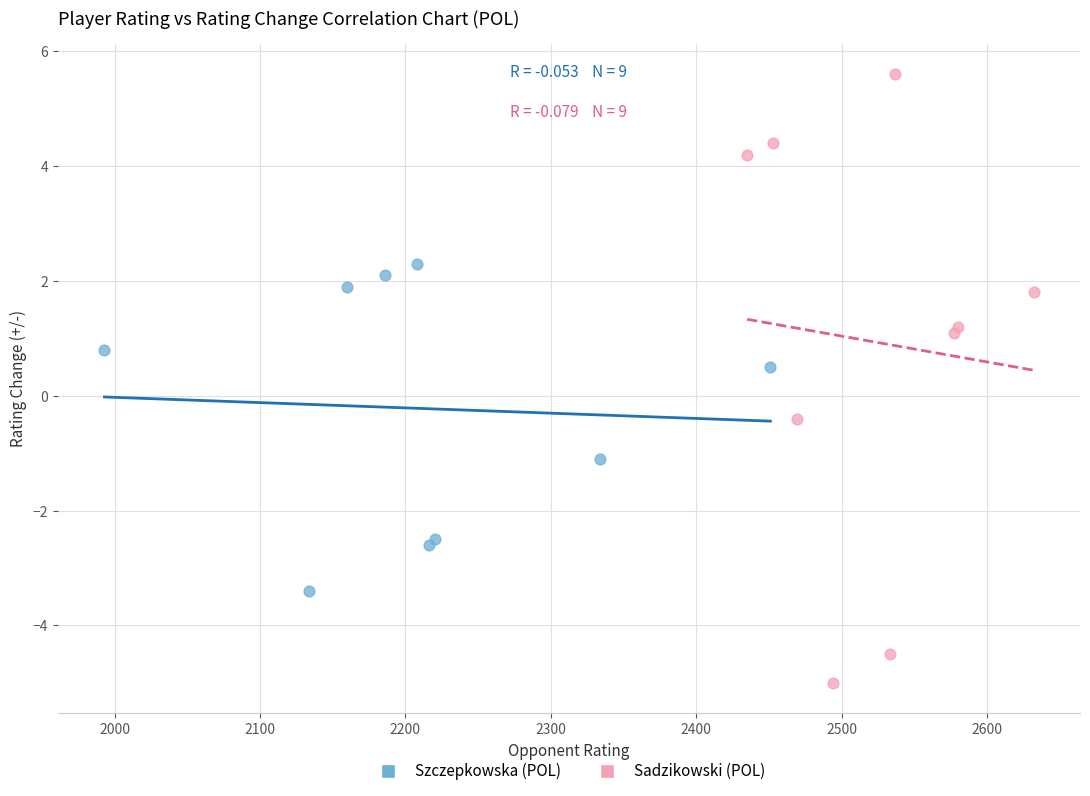

Which series has the largest Y range (max minus min)?

Sadzikowski (POL)